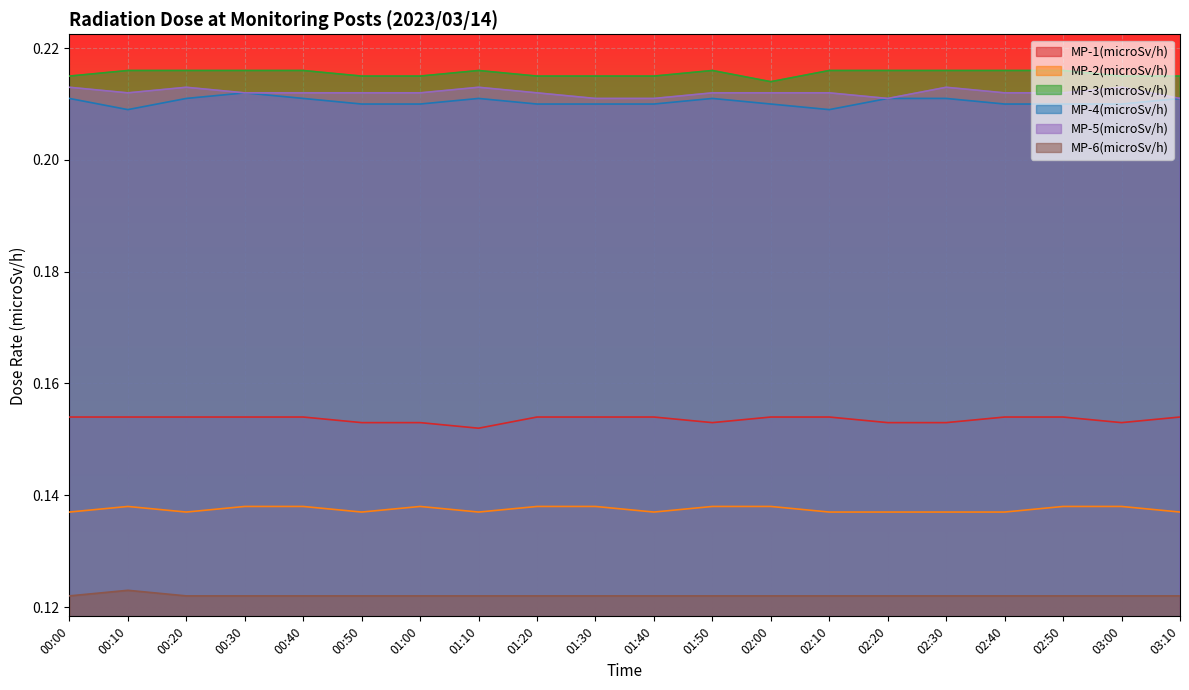

What position from the right is 03:00?

2